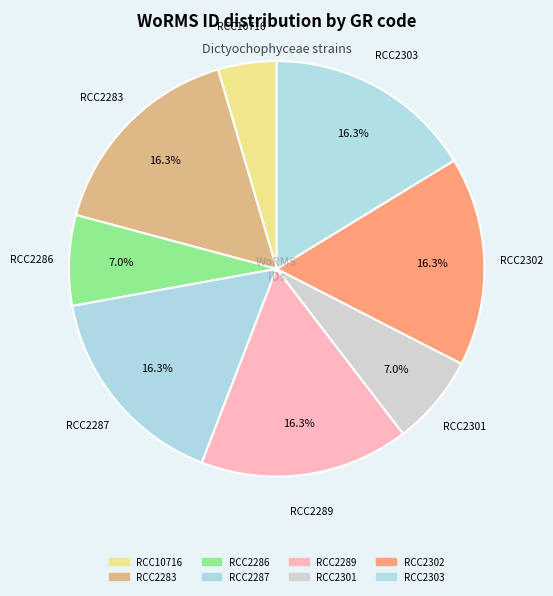

Do RCC2301 and RCC2303 together represent more than half of the pie?

No